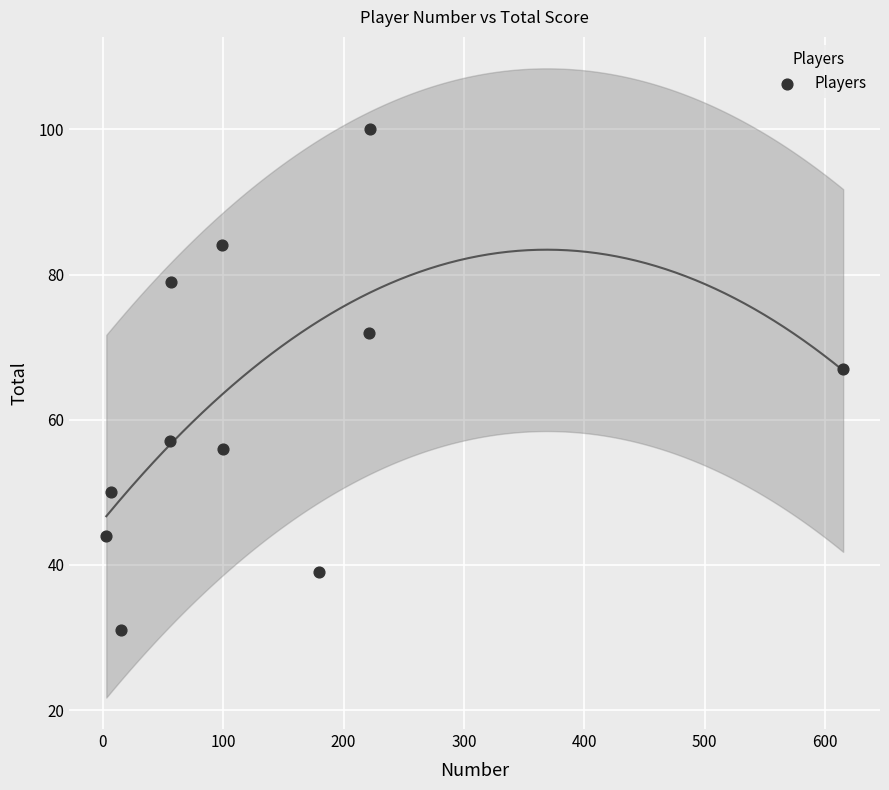

What Y value in the scatter plot is closest to 65?

67